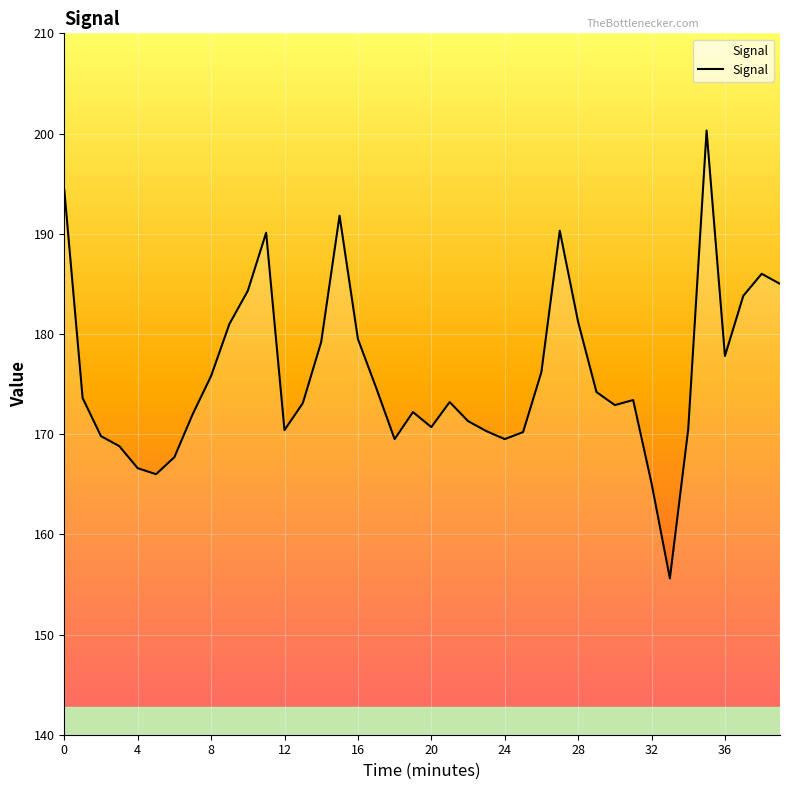

What is the difference between the maximum and minimum values?

44.7